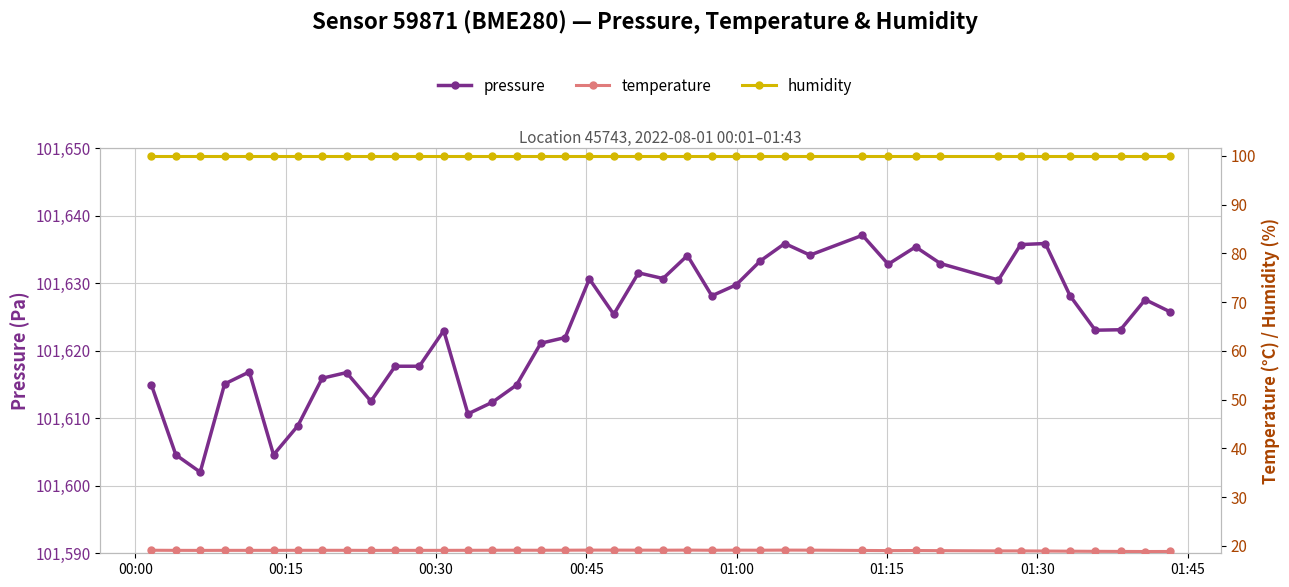

The pressure series shows 25483.7 at 29. True or false?

False